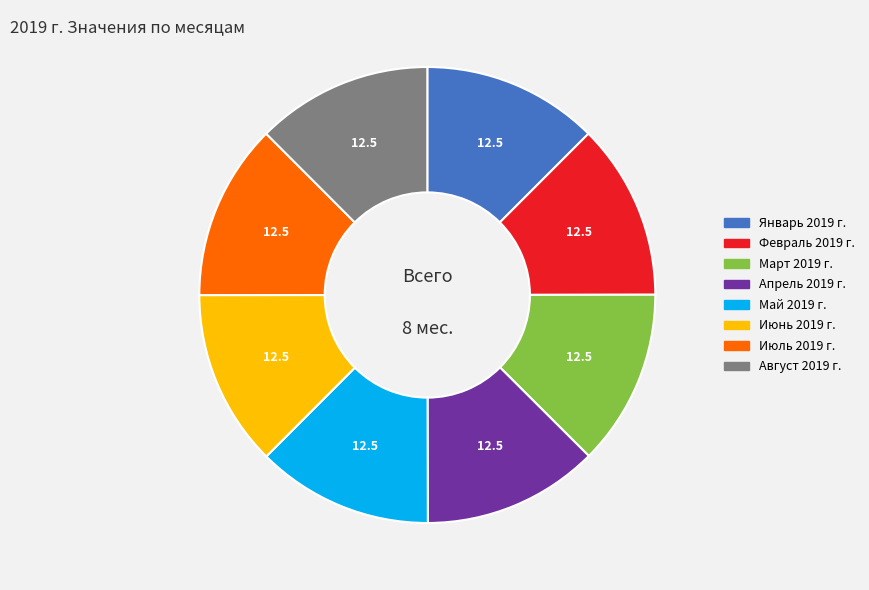

Does Март 2019 г. represent more than half of the total?

No